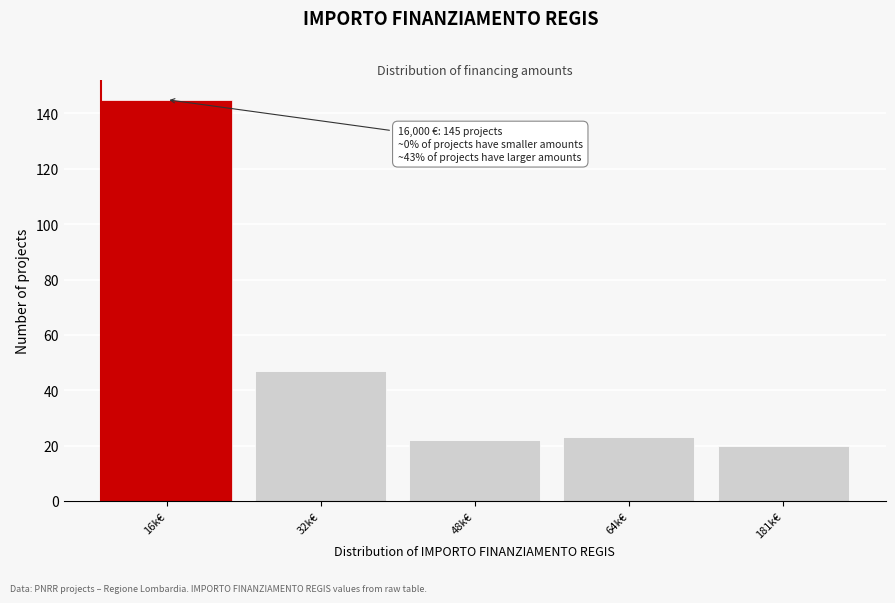

Reading left to right, list all the values displayed in this chart.

145	47	22	23	20